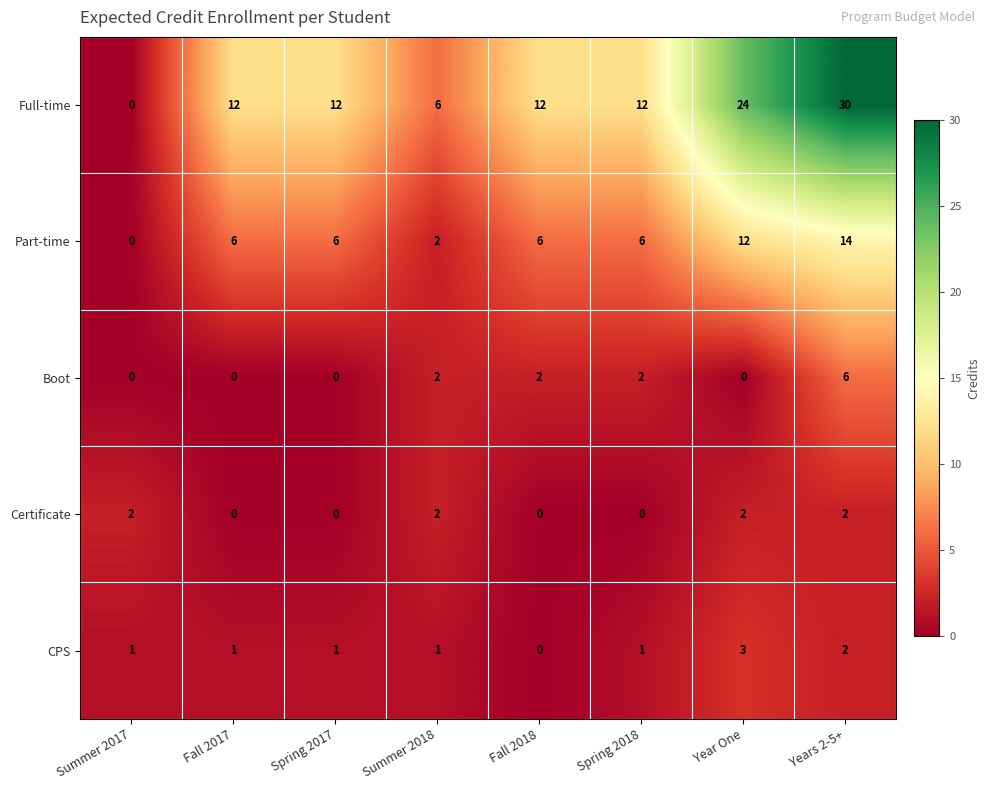

What is the total value across all series at Fall 2018?

20